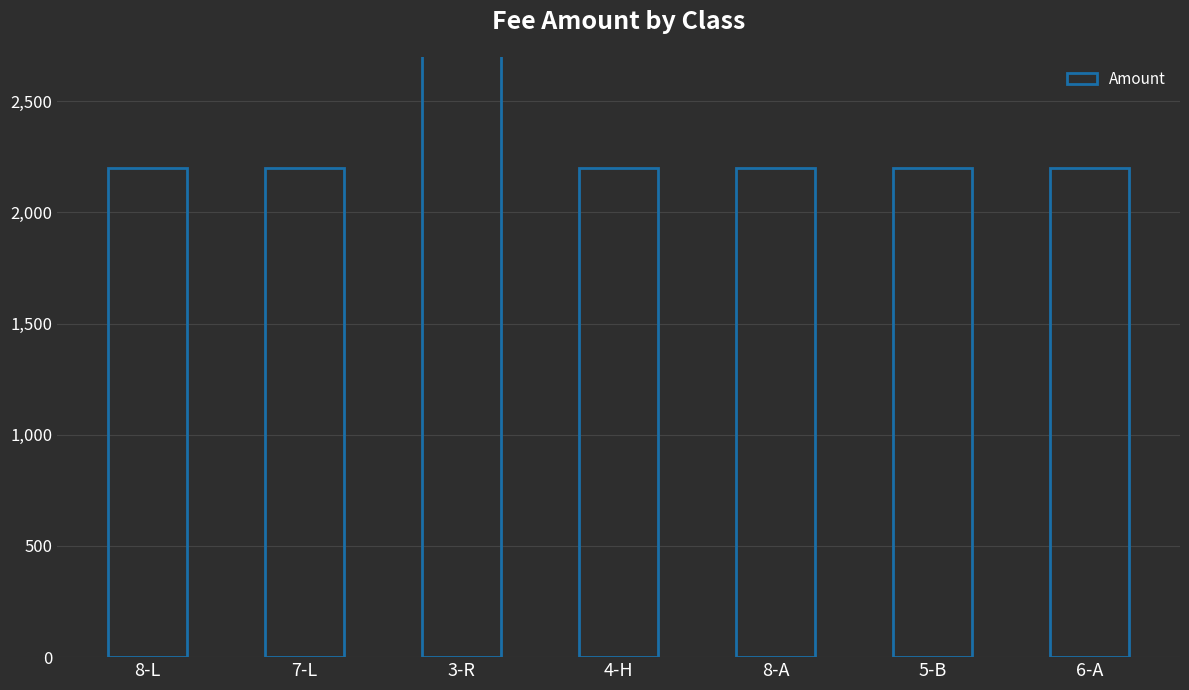

True or false: the data shows 2200 at 4-H.

True